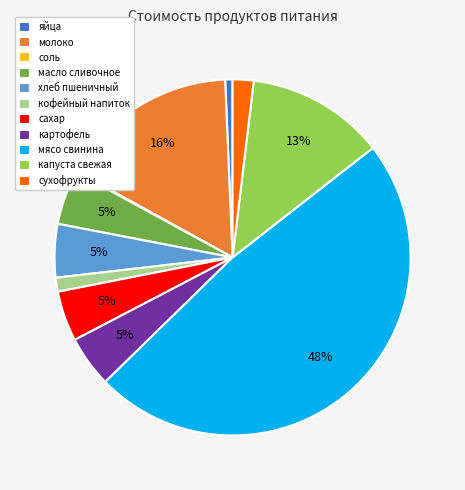

Is it true that кофейный напиток is 1% of the pie?

True